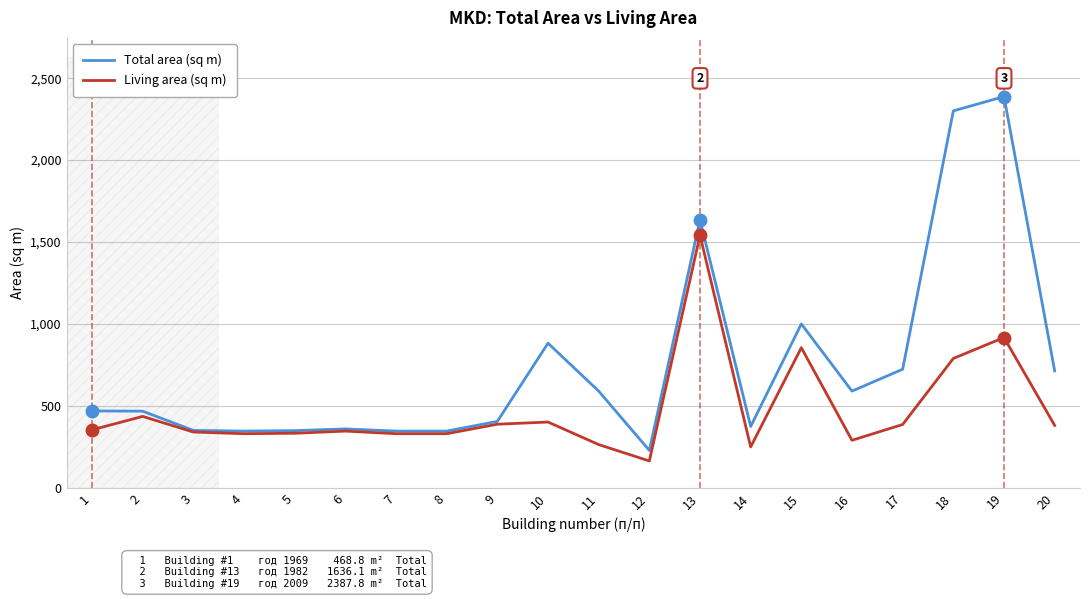

True or false: Total area (sq m) has a value of 2387.8 at 19.

True